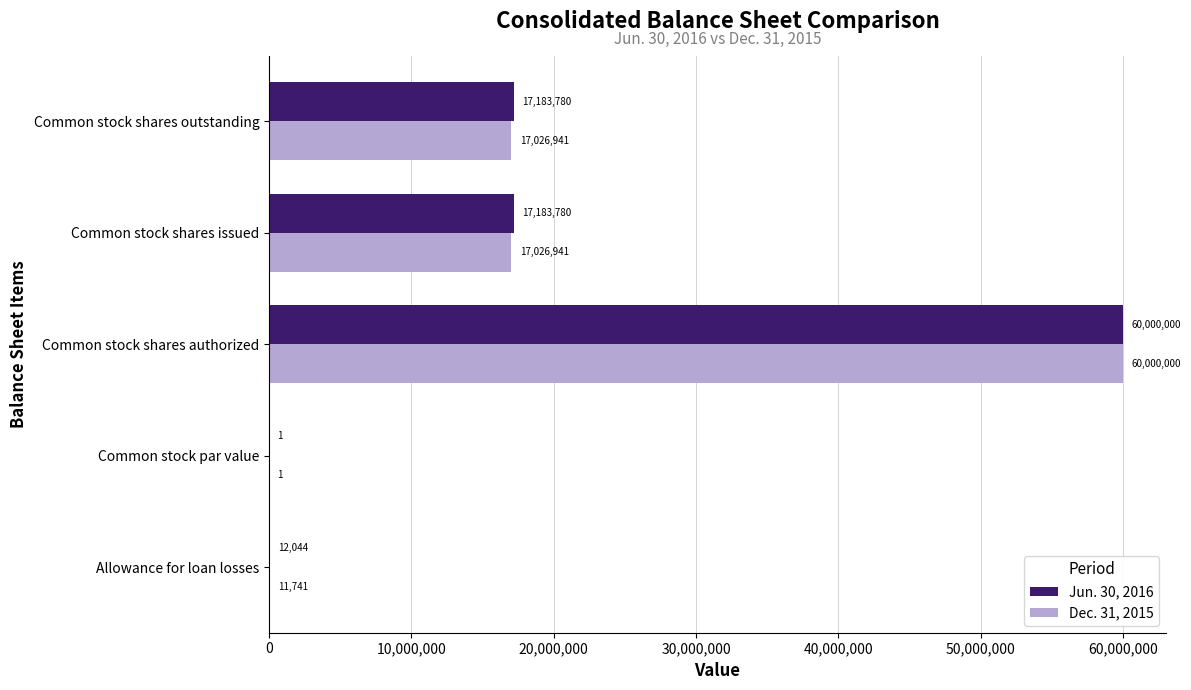

Is it true that Dec. 31, 2015 equals 22347198 at Common stock shares outstanding?

False